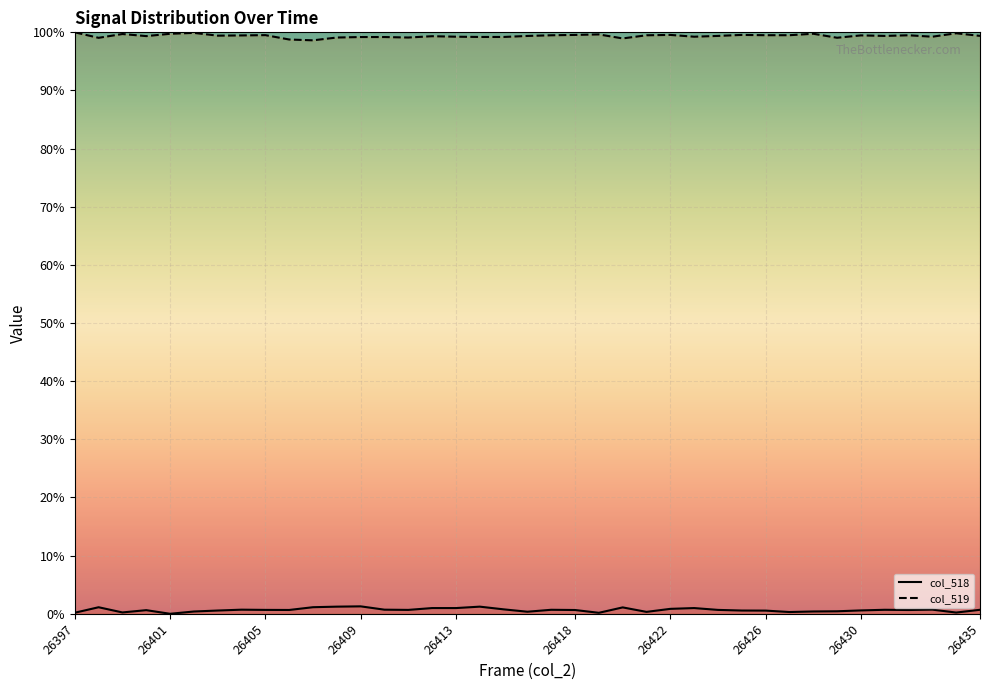

True or false: col_518_line has a value of 0.2 at 37.

True